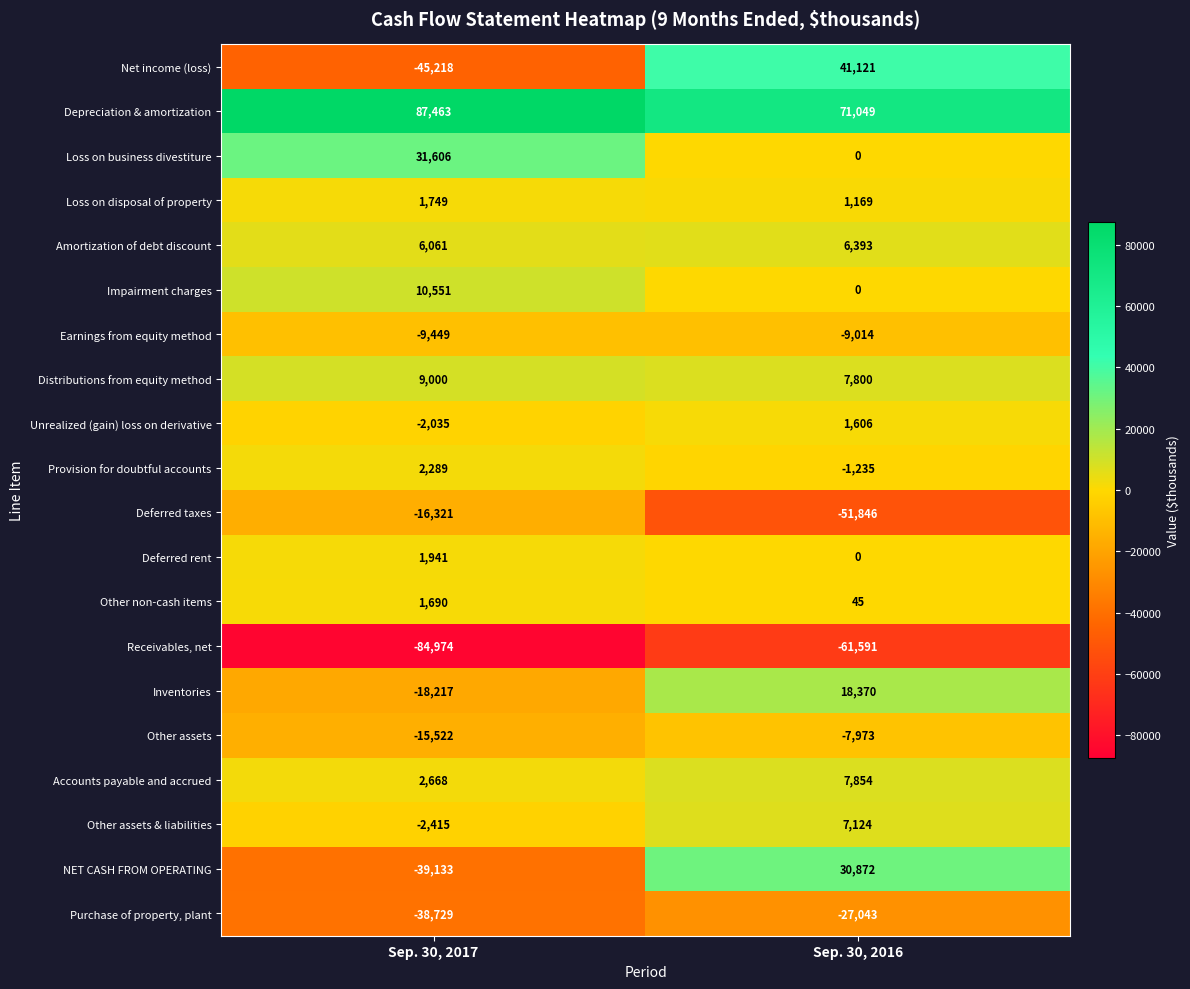

Is it true that Earnings from equity method equals -12949 at Sep. 30, 2017?

False